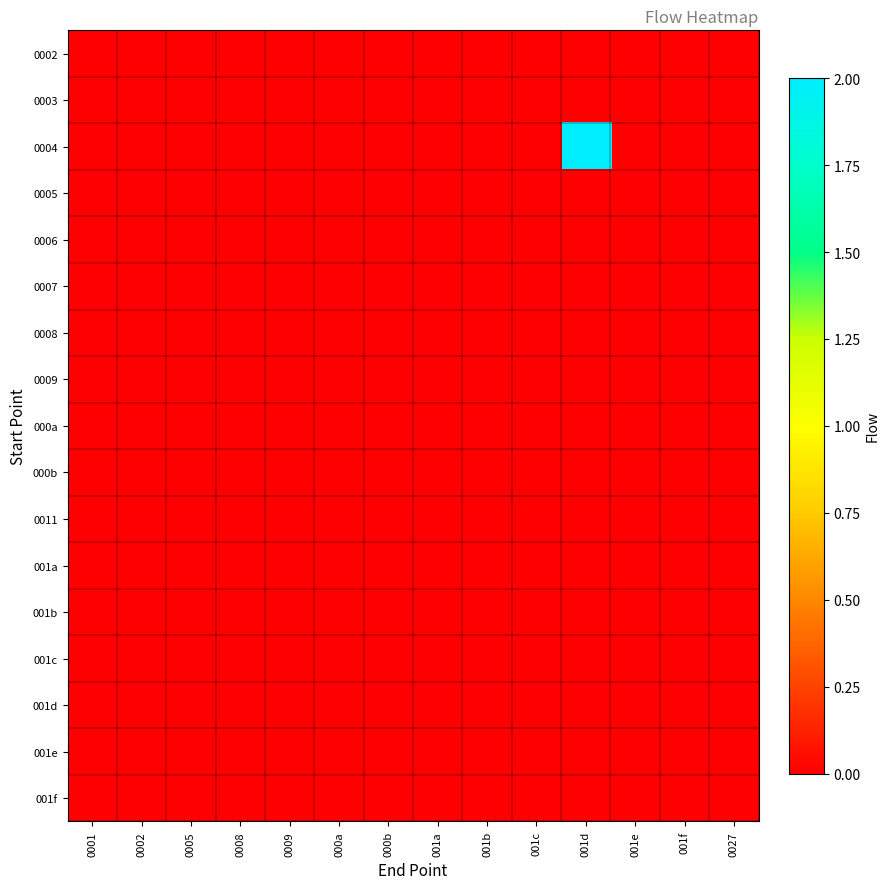

What is the spread (max minus min) of values at 001d?

2